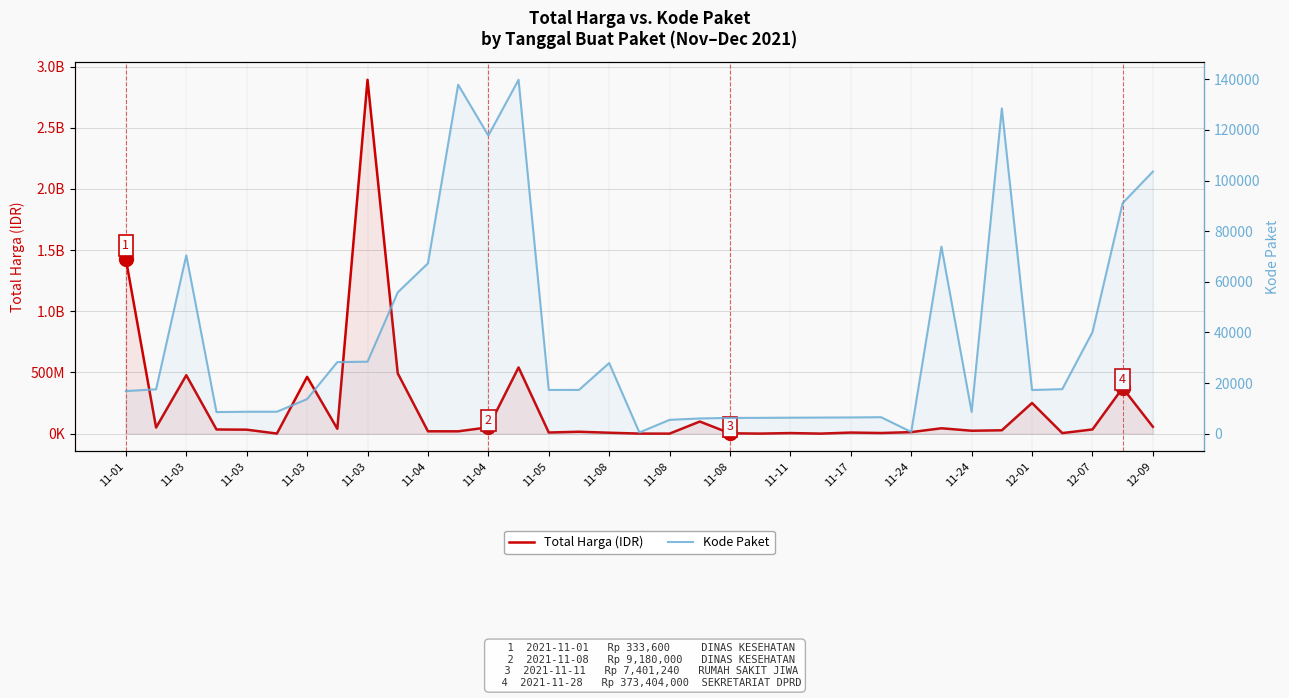

What is the difference between the maximum and minimum values in the Kode Paket series?

139353